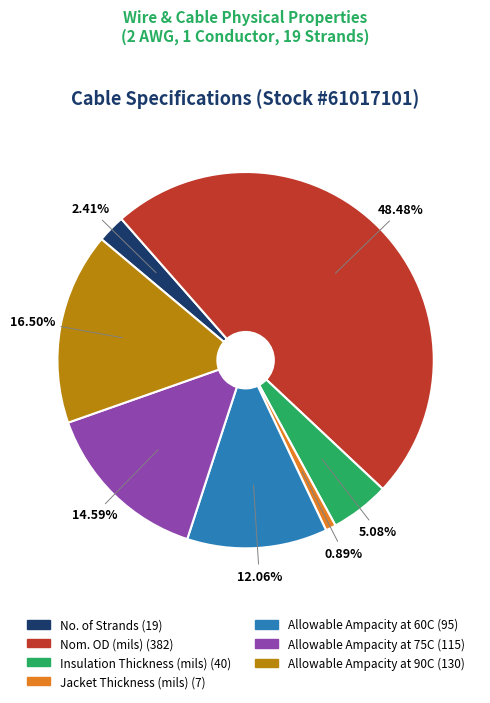

Rank the categories by value from highest to lowest.

Nom. OD (mils), Allowable Ampacity at 90C, Allowable Ampacity at 75C, Allowable Ampacity at 60C, Insulation Thickness (mils), No. of Strands, Jacket Thickness (mils)